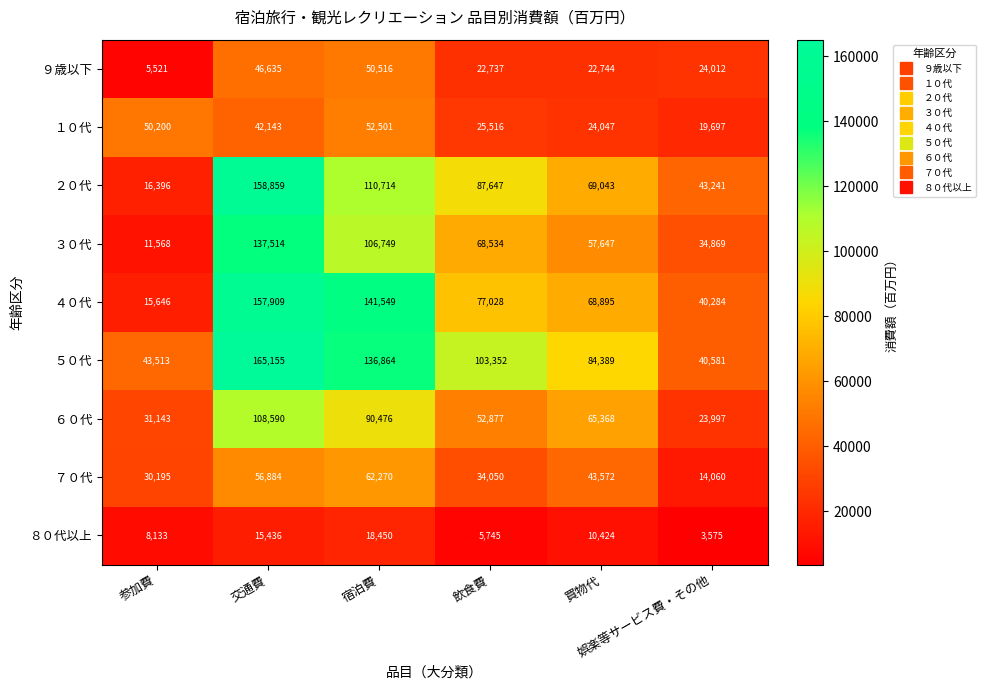

At how many categories does at least one series exceed 85377?

3